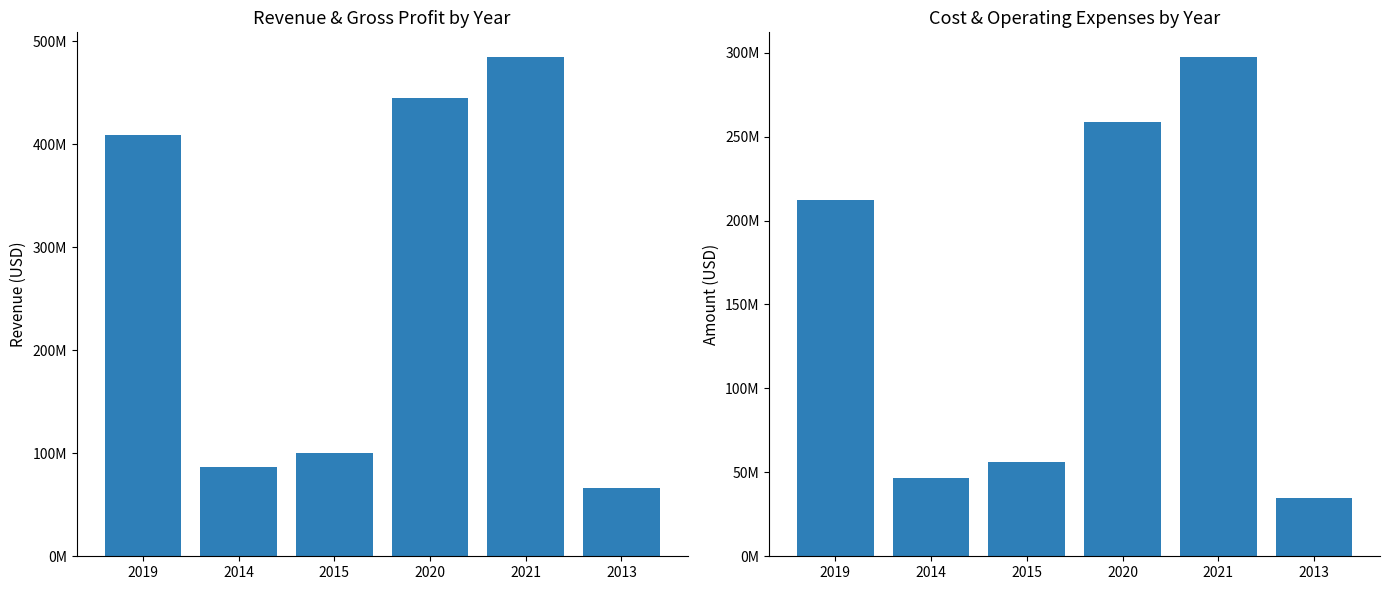

How many categories are shown in the chart?

6